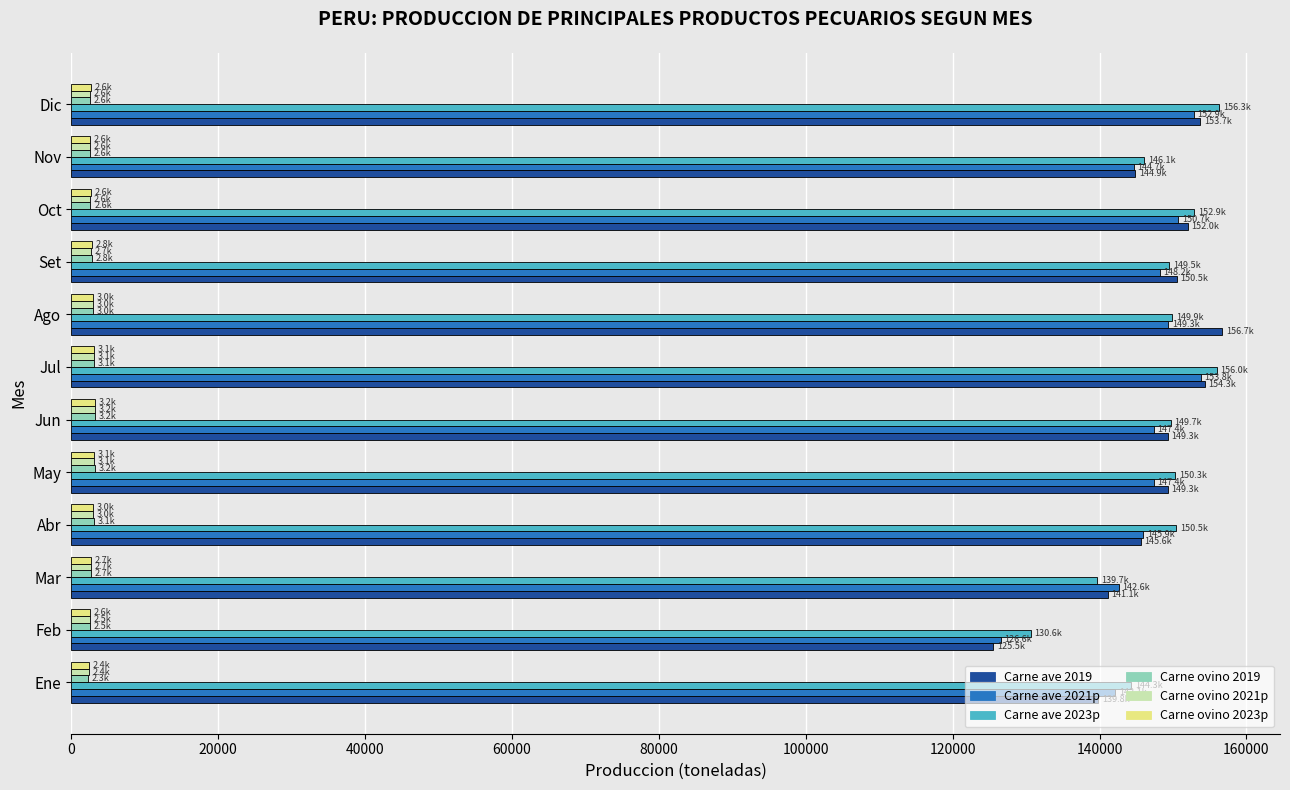

What is the difference between the maximum and minimum values in the Carne ovino 2019 series?

879.3